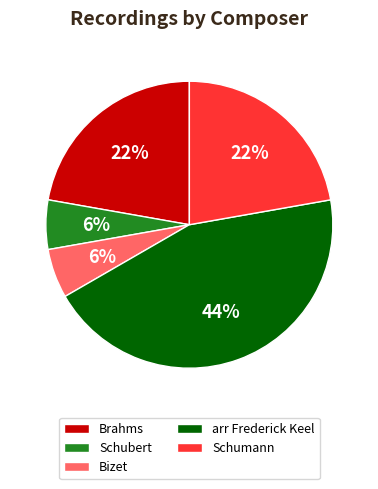

Count the number of slices in the pie.

5